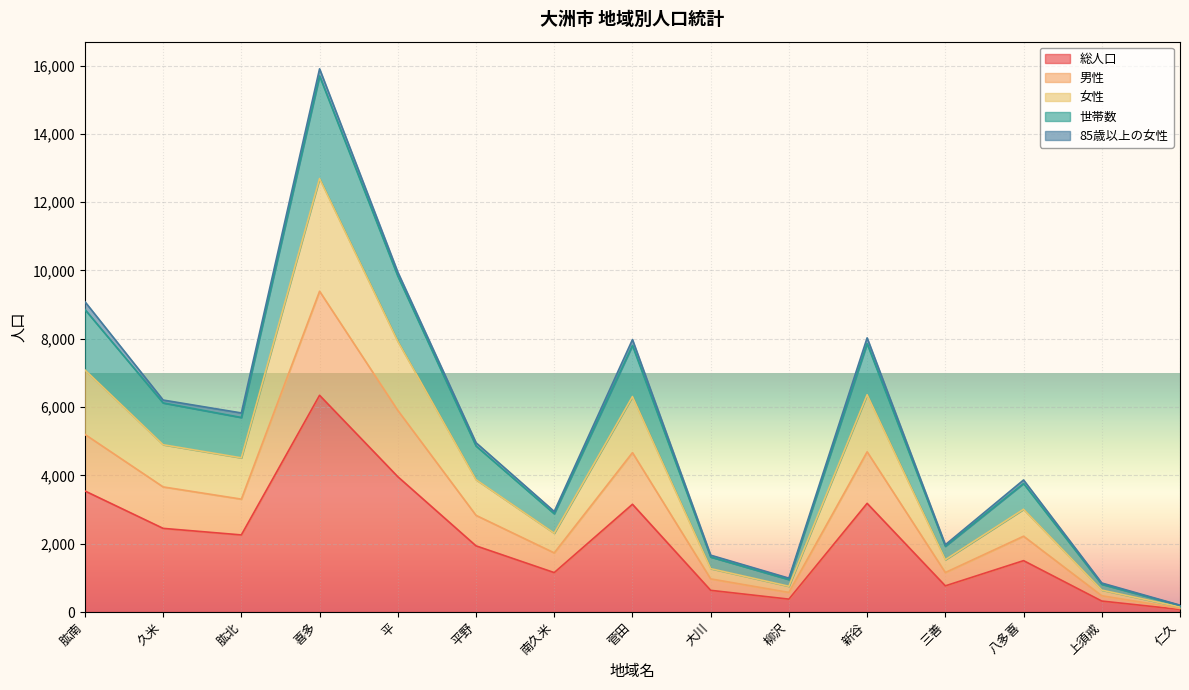

At how many categories does at least one series exceed 7629?

5